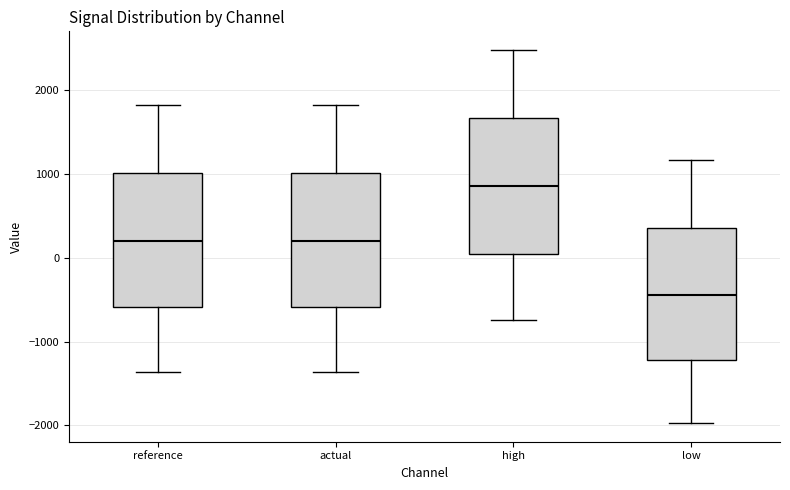

Where does the upper whisker of the box for low end on the y-axis? The values are not printed on the chart, so give them approximately, as read against the axis.

1200